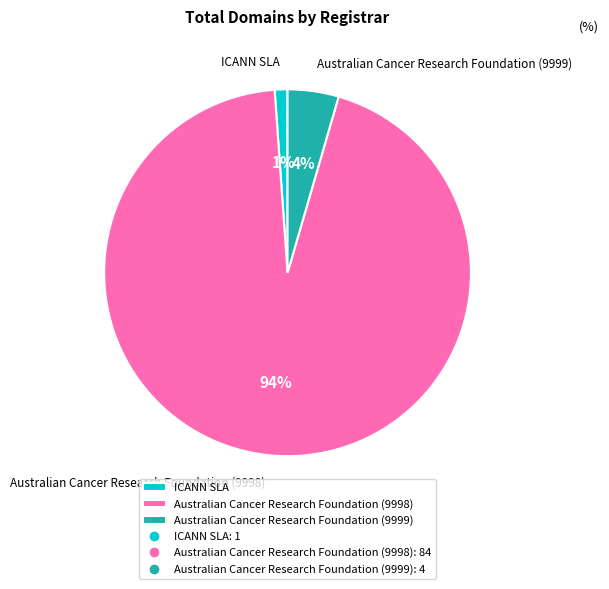

To the nearest percent, what is the difference between the ICANN SLA and Australian Cancer Research Foundation (9999) slice percentages?

3%